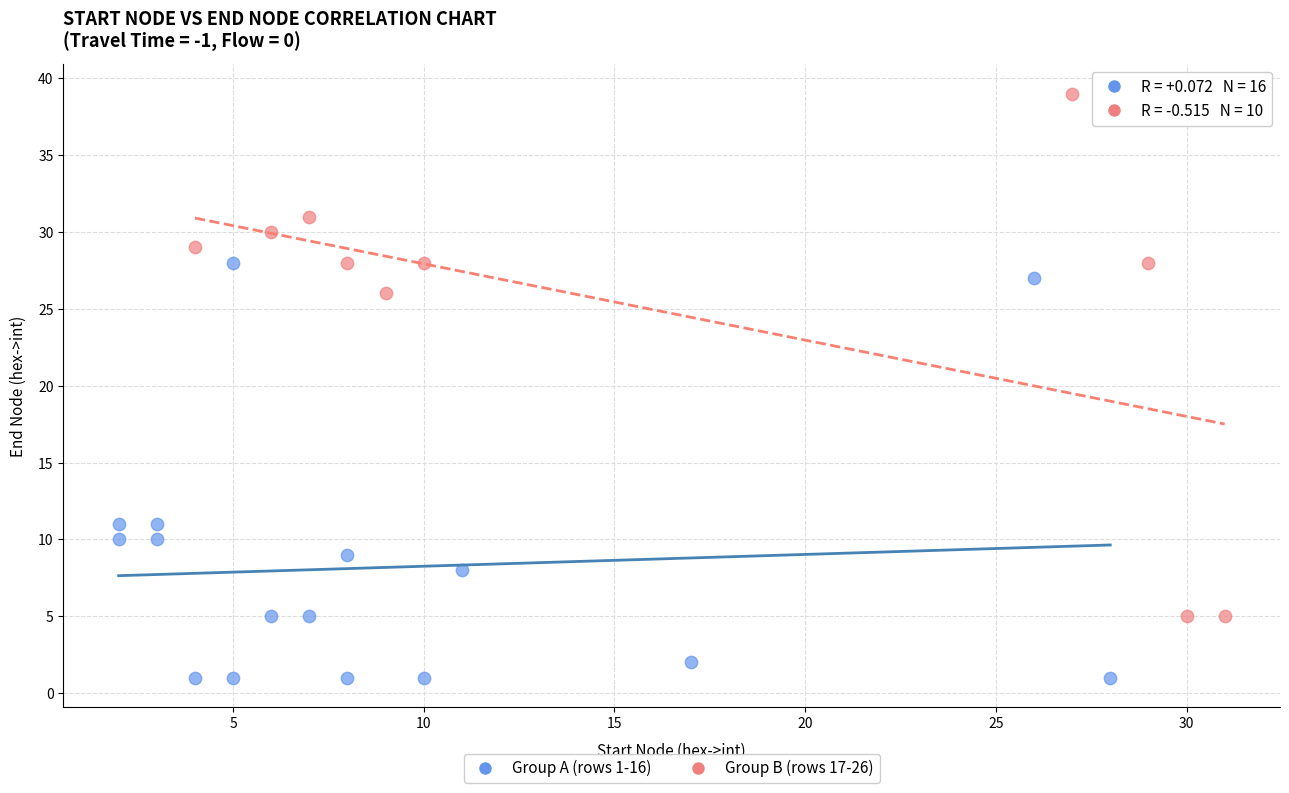

Which series reaches the maximum Y coordinate?

Group B (rows 17-26)